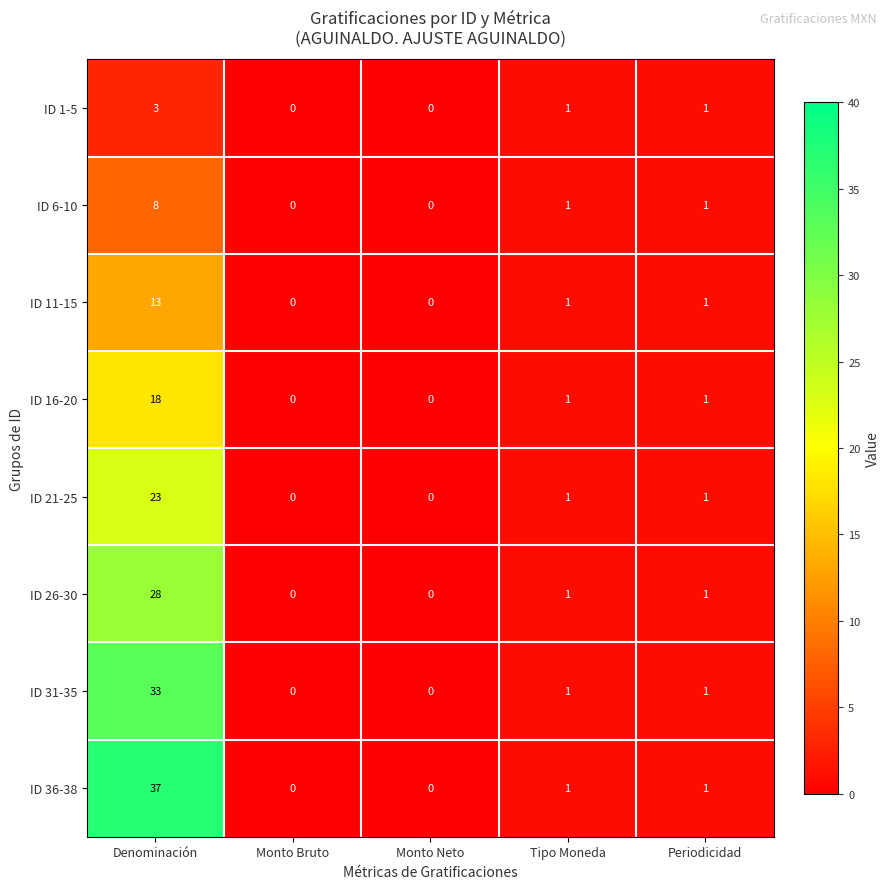

At which category is the sum across all series the highest?

Denominación